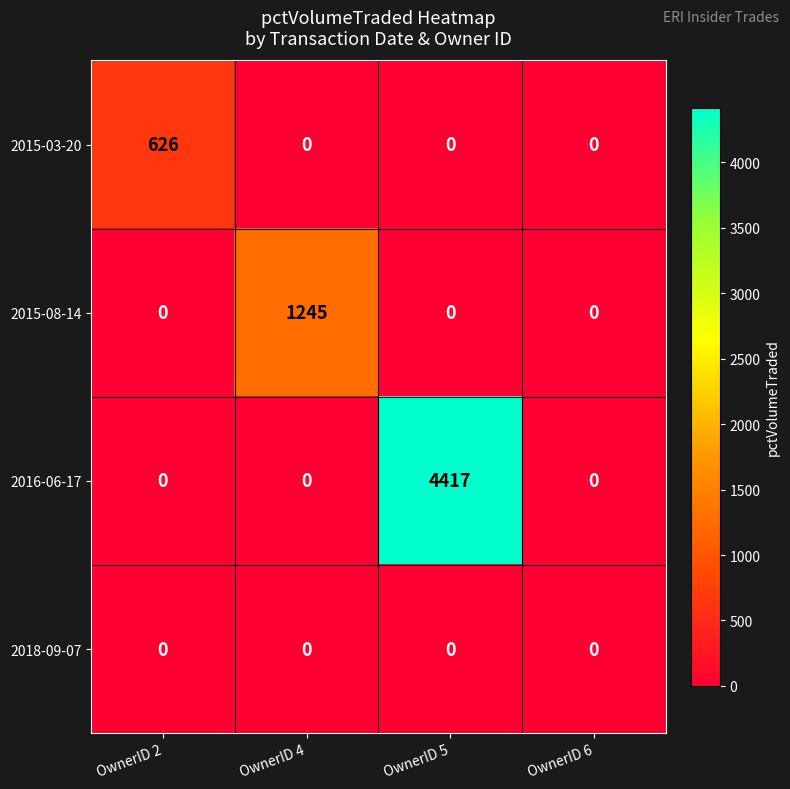

Reading left to right, transcribe all the data shown in this chart.

2015-03-20: 626	0	0	0
2015-08-14: 0	1245	0	0
2016-06-17: 0	0	4417	0
2018-09-07: 0	0	0	0